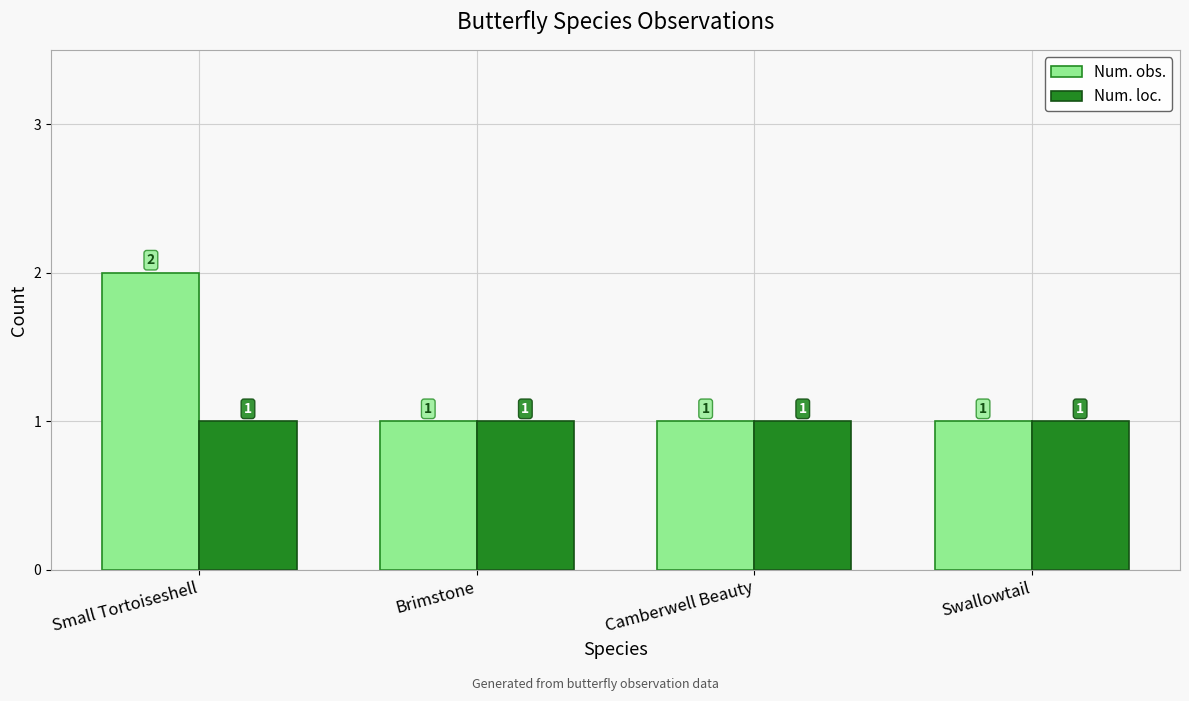

Rank the series by their average value, from lowest to highest.

Num. loc., Num. obs.